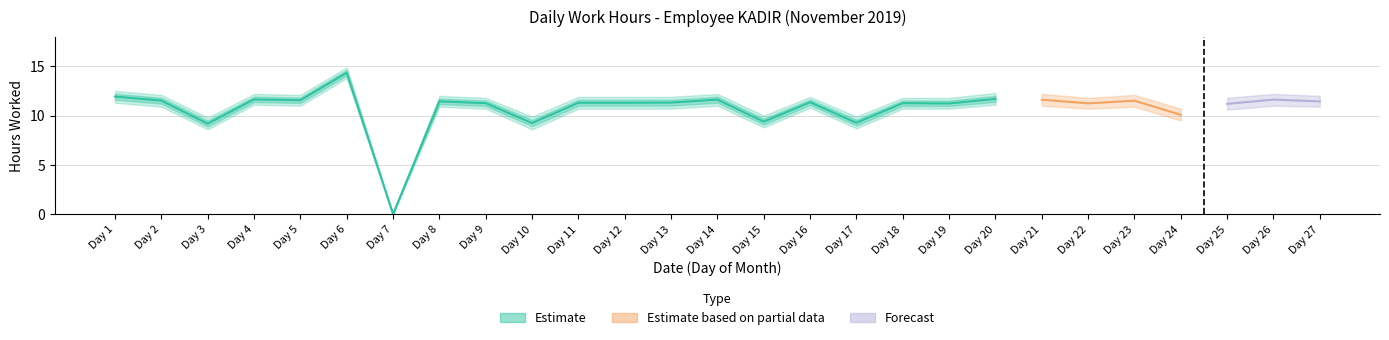

The Low_upper series shows 2.8 at 3. True or false?

False